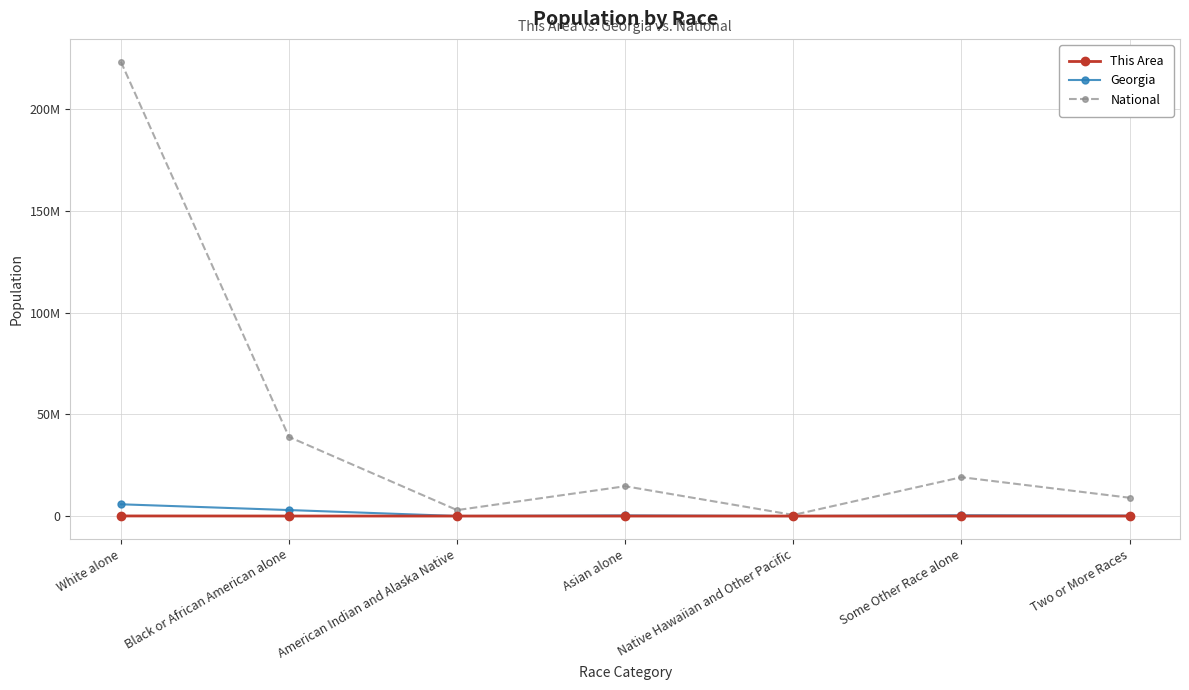

What is the difference between the maximum and minimum values in the This Area series?

48840